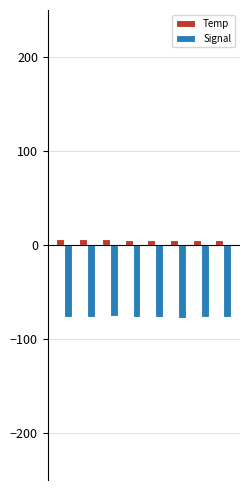

What is the minimum value for Signal?

-78.0